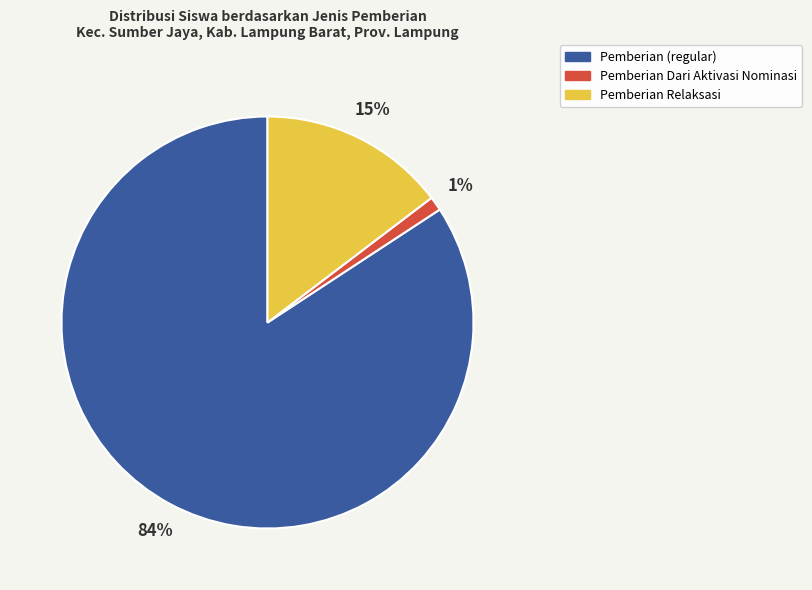

Is there any slice that represents more than half of the pie?

Yes